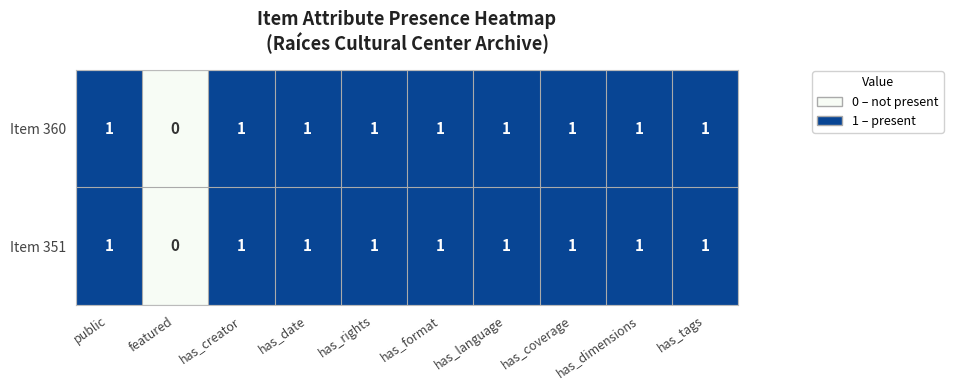

The Item 360 series shows 0 at has_language. True or false?

False